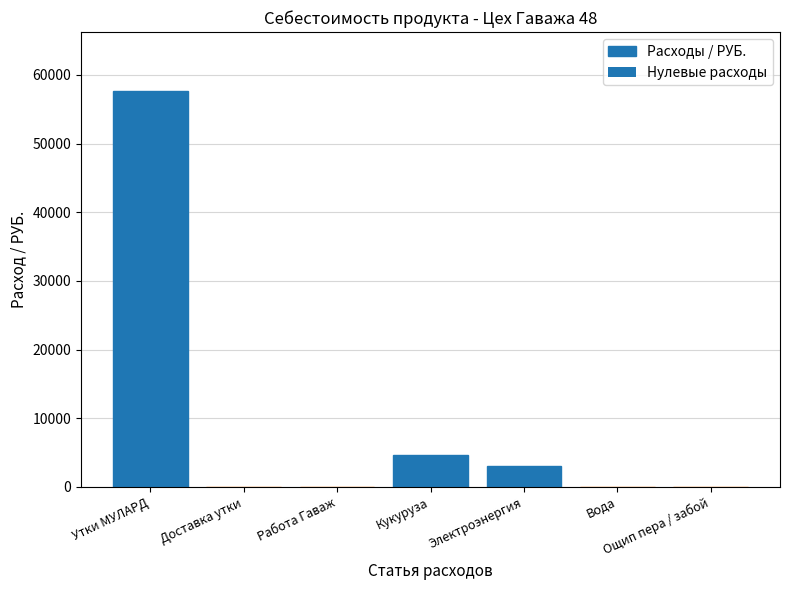

What is the maximum value shown in the chart?

57600